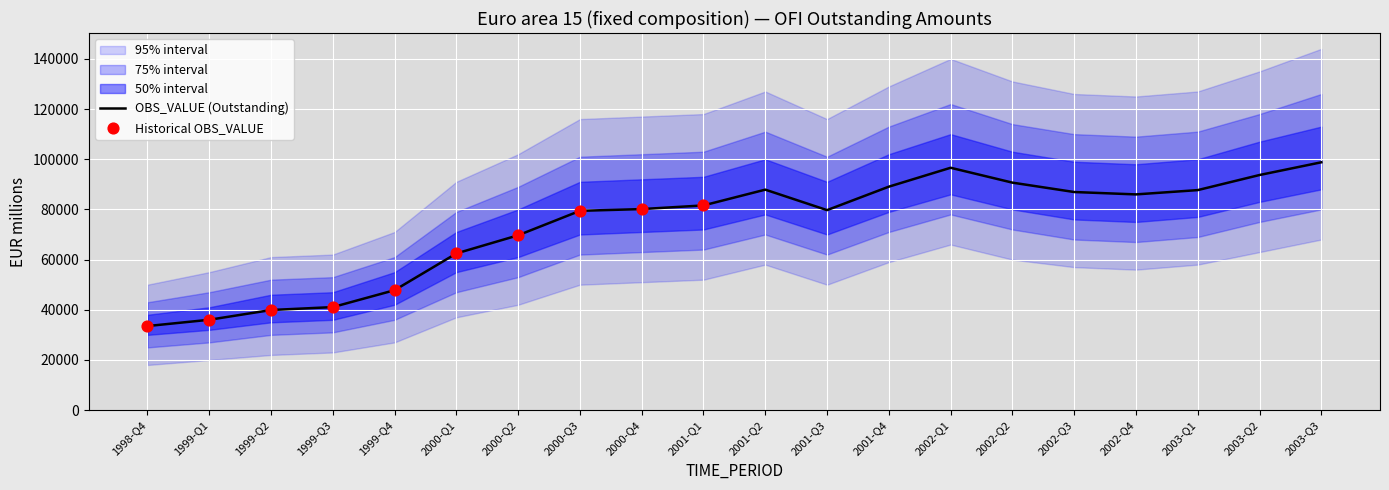

Approximately how many times larger is the value at 2003-Q2 compared to 2003-Q1?

1.1